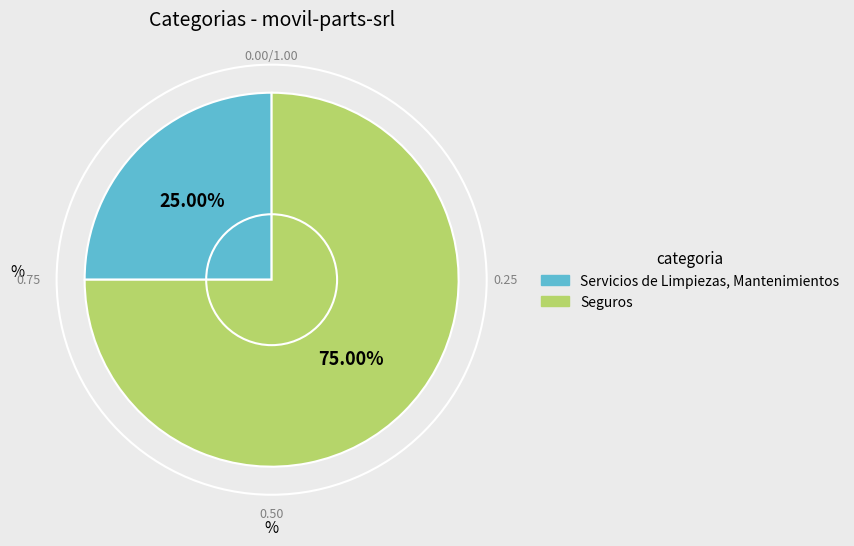

The Servicios de Limpiezas, Mantenimientos slice represents 38% of the pie. True or false?

False